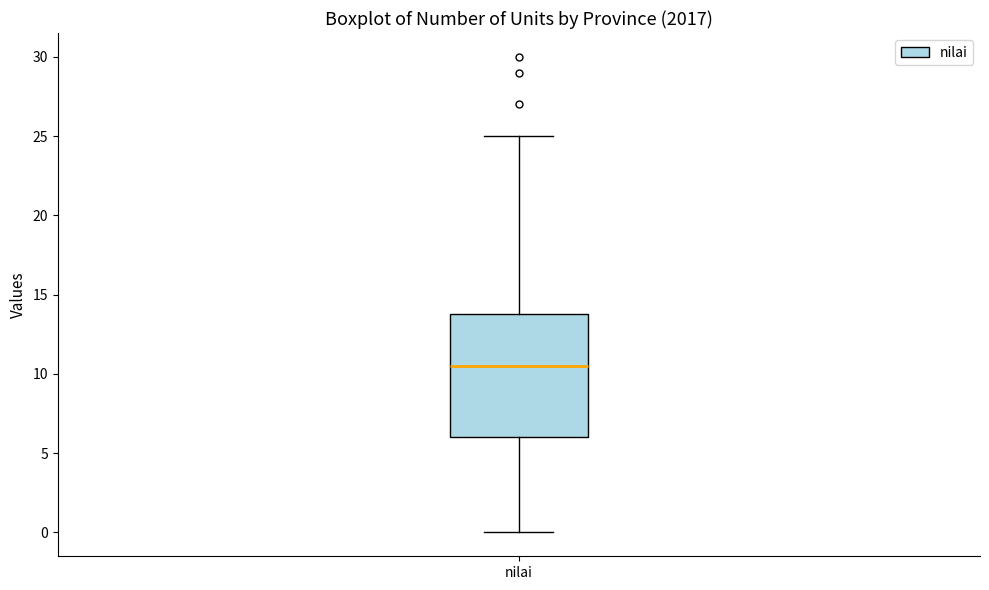

Where is the upper edge of the box for nilai on the y-axis? The values are not printed on the chart, so give them approximately, as read against the axis.

14.0